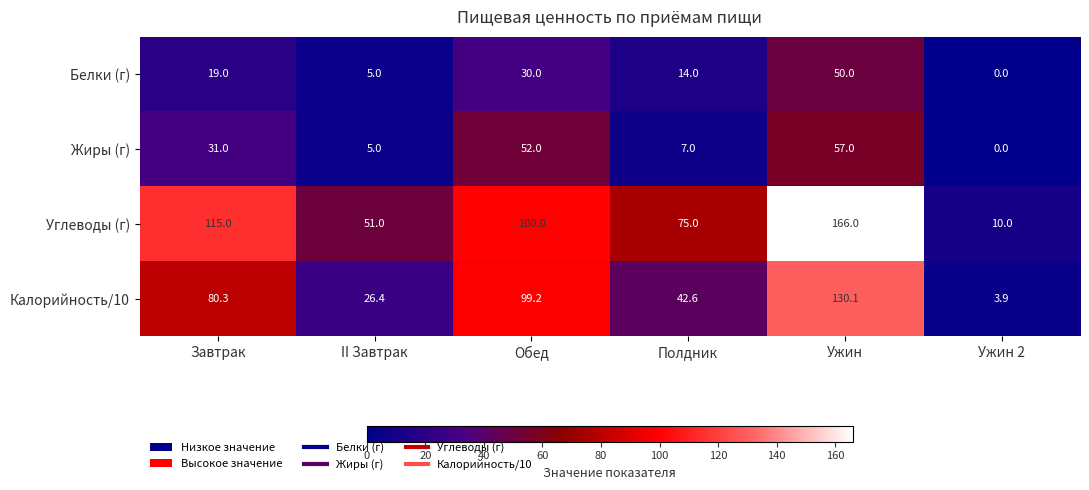

List the labels in order of Белки (г) value, largest first.

Ужин, Обед, Завтрак, Полдник, II Завтрак, Ужин 2